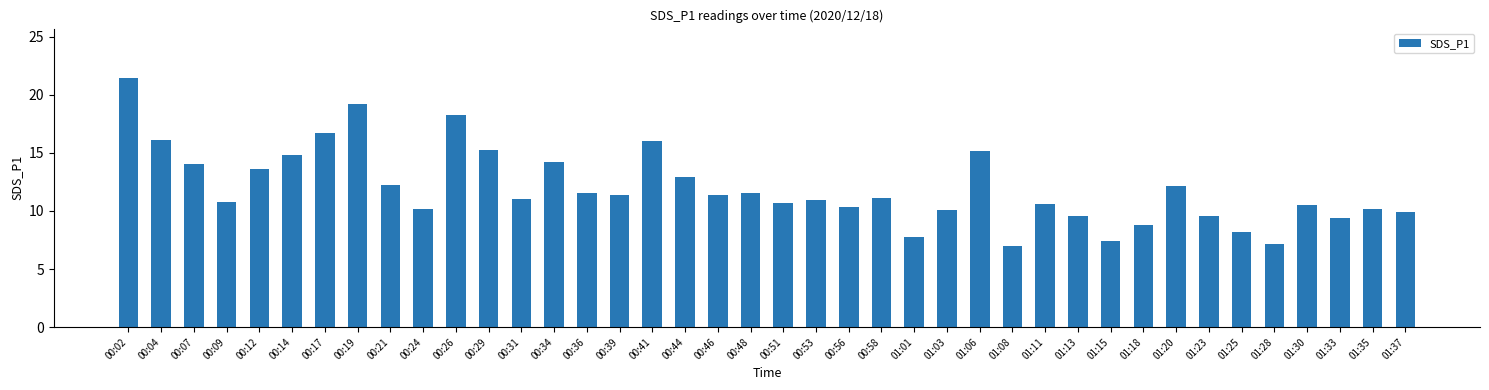

What position from the right is 01:11?

12